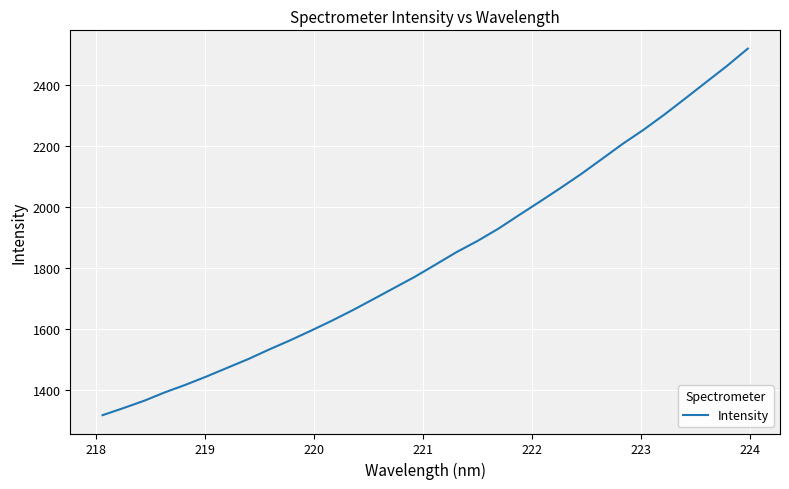

What is the difference between the maximum and minimum values?

1203.2